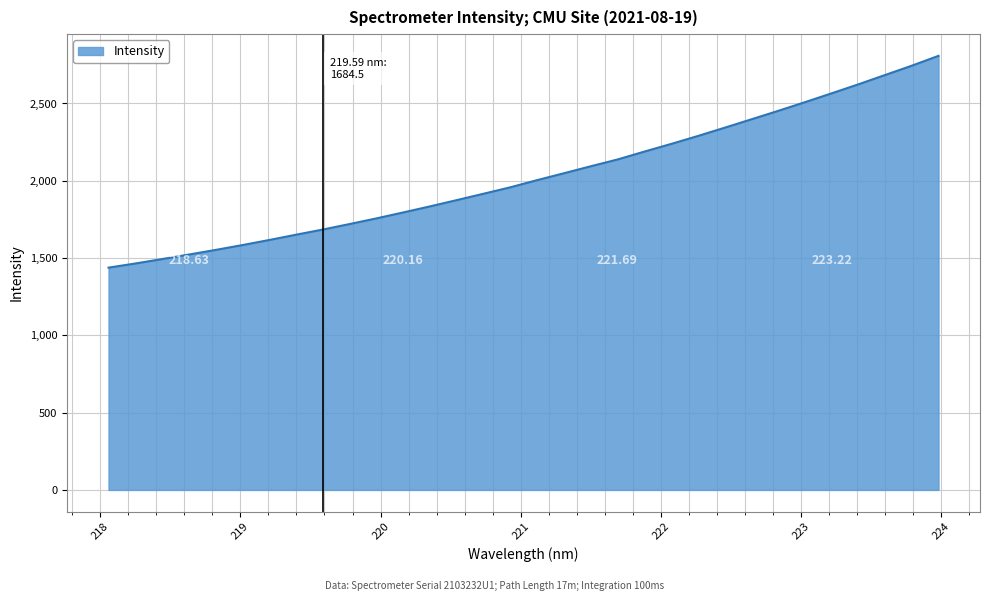

Rank the categories by value from highest to lowest.

223.9802, 223.7895, 223.5987, 223.408, 223.2172, 223.0264, 222.8355, 222.6447, 222.4538, 222.263, 222.0721, 221.8812, 221.6902, 221.4993, 221.3083, 221.1174, 220.9264, 220.7354, 220.5444, 220.3533, 220.1623, 219.9712, 219.7801, 219.589, 219.3979, 219.2067, 219.0156, 218.8244, 218.6332, 218.442, 218.2508, 218.0596